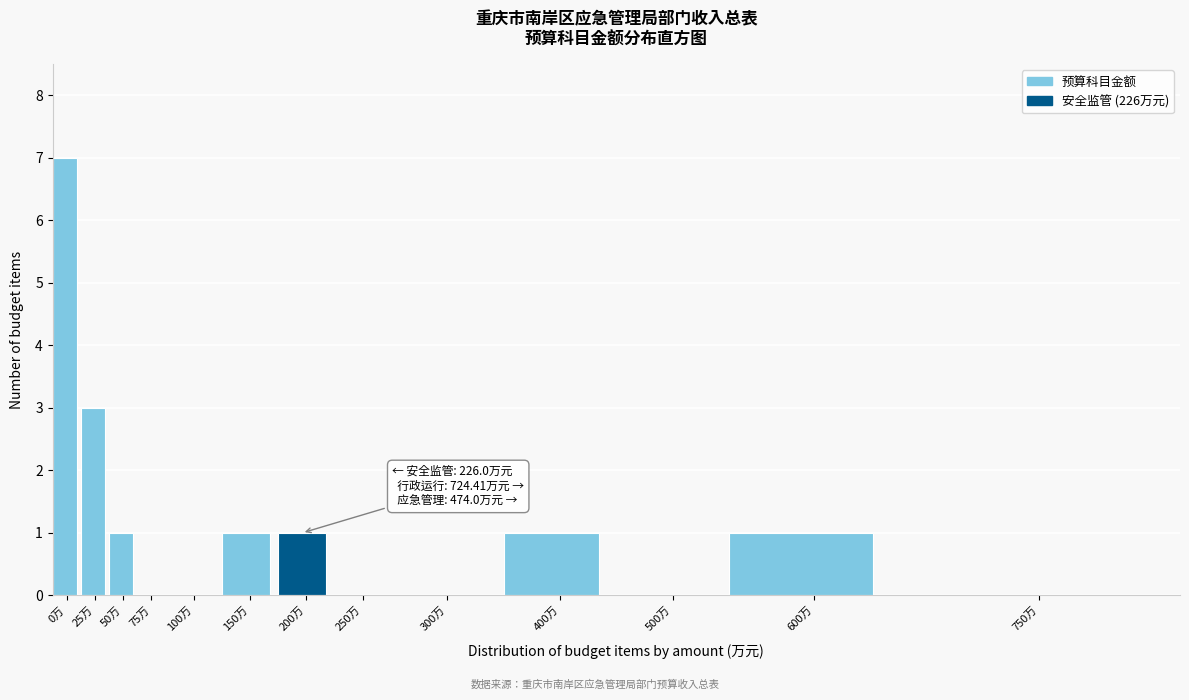

Reading left to right, transcribe all the data shown in this chart.

0万=7	25万=3	50万=1	75万=0	100万=0	150万=1	200万=1	250万=0	300万=0	400万=1	500万=0	600万=1	750万=0